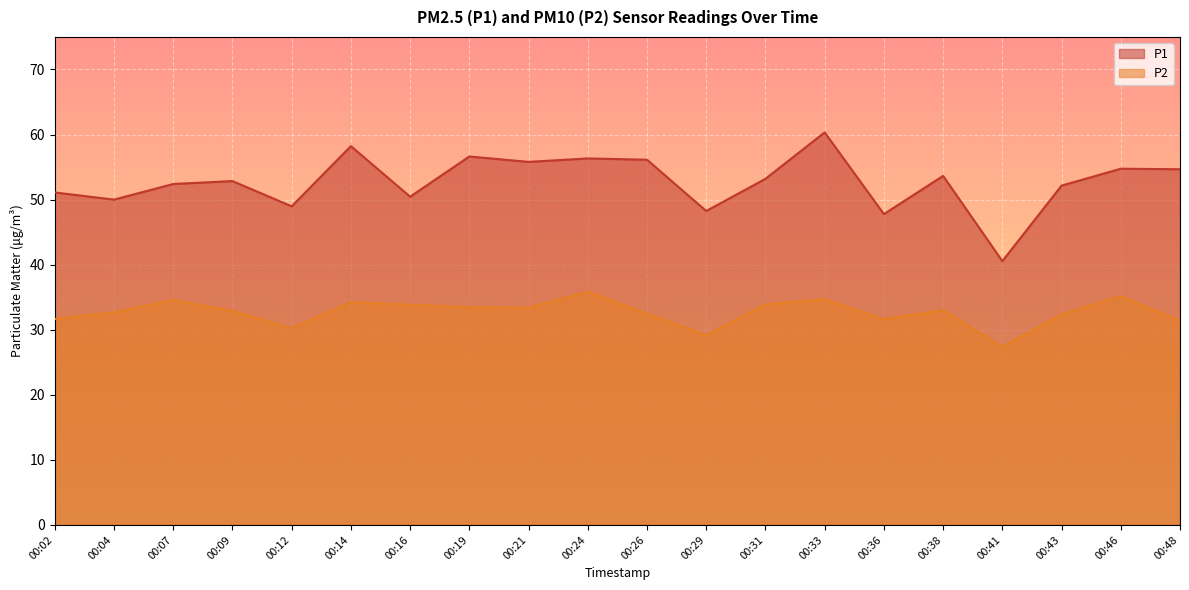

At how many categories does at least one series exceed 46?

19